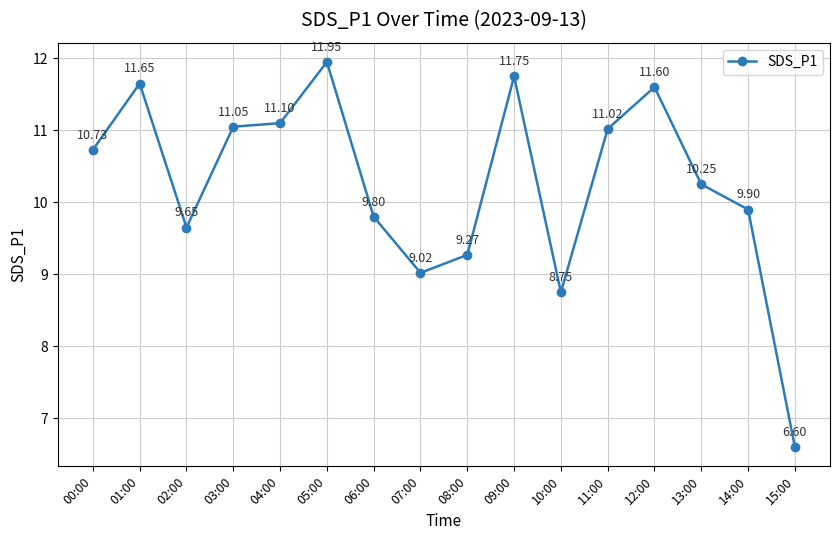

What is the value of the 13th point from the left?

11.6